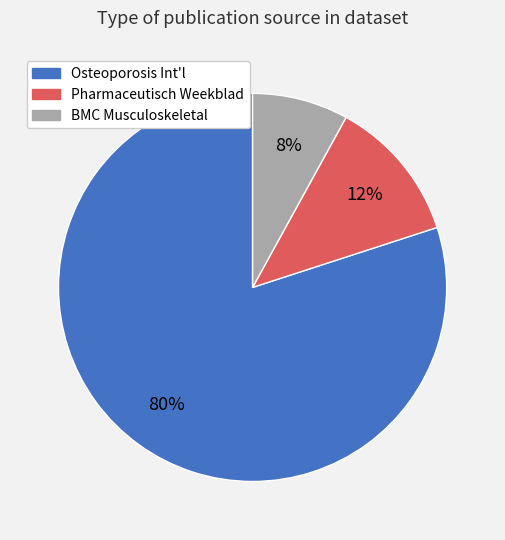

Rank the categories by value from highest to lowest.

Osteoporosis Int'l, Pharmaceutisch Weekblad, BMC Musculoskeletal